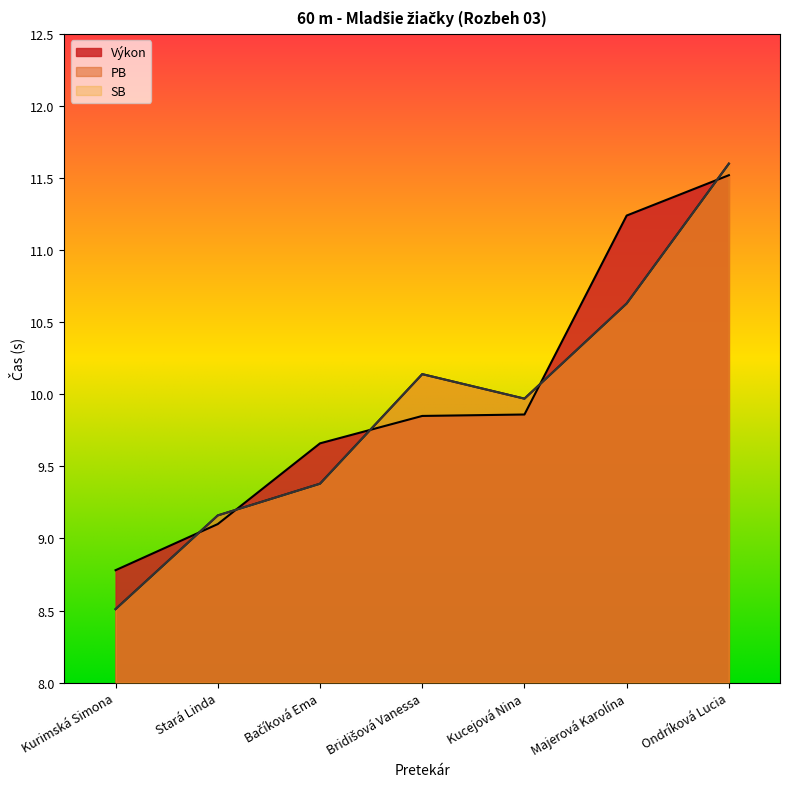

The SB series shows 10.6 at Majerová Karolína. True or false?

True